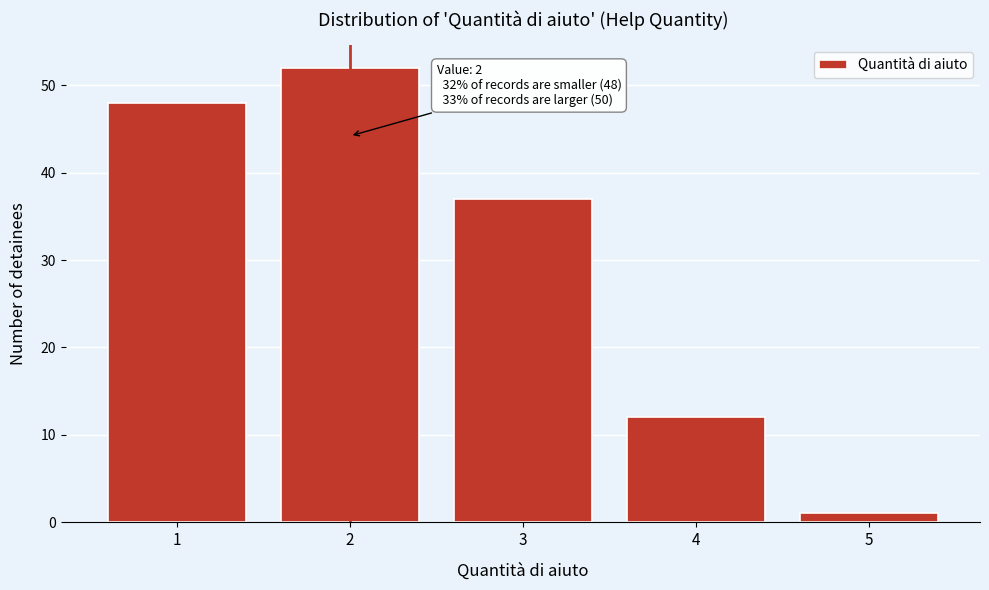

Reading right to left, list all the values displayed in this chart.

5=1	4=12	3=37	2=52	1=48